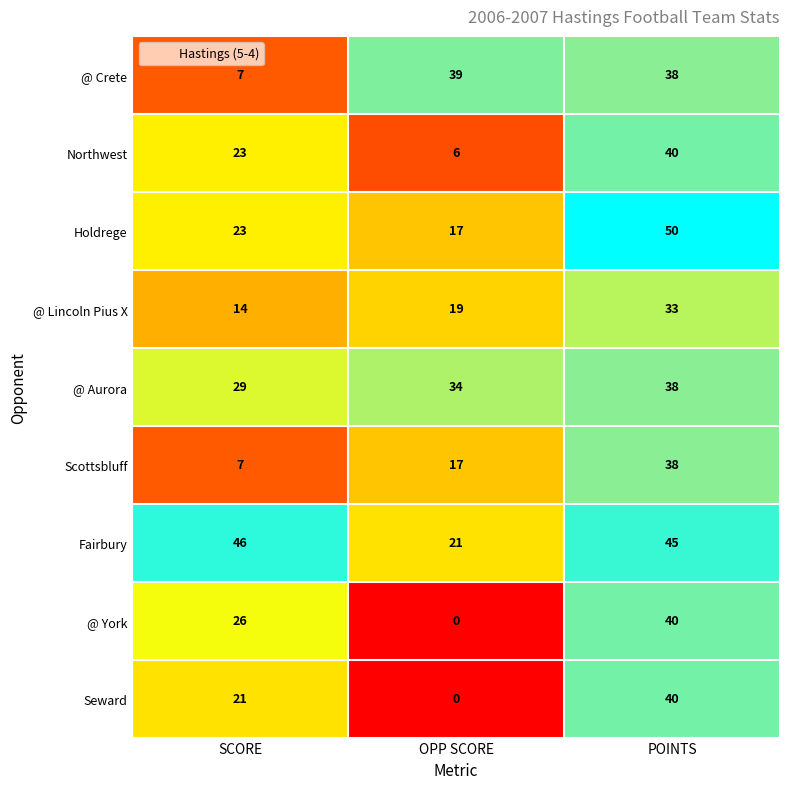

At which label does Fairbury first exceed 45?

SCORE